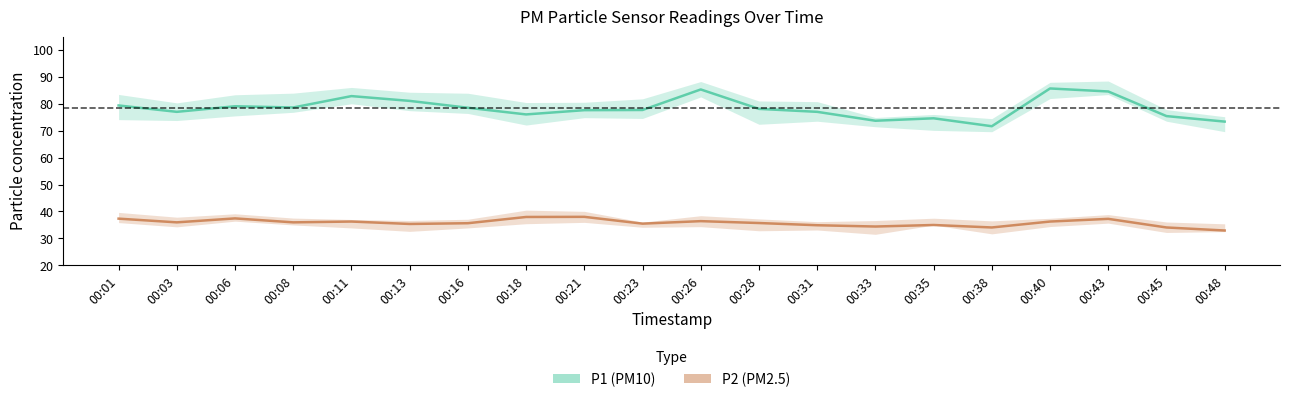

In P2, how many points are lower than both neighbors (excluding endpoints)?

6